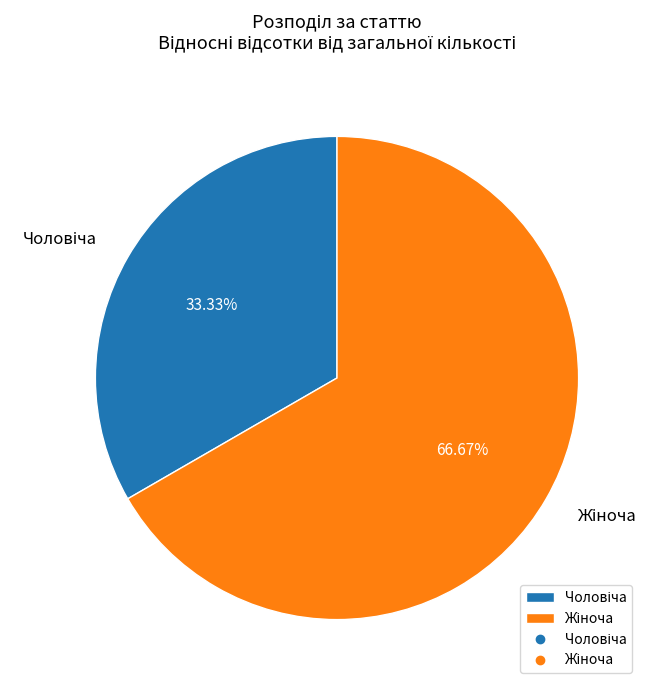

Is there any slice that represents more than half of the pie?

Yes